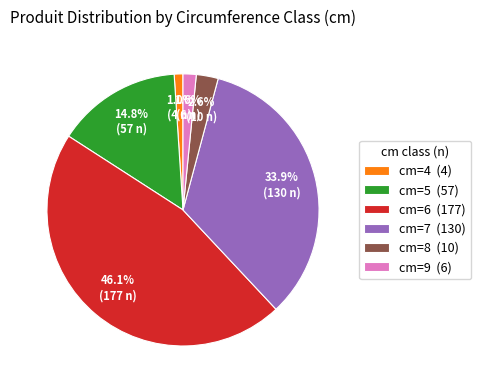

To the nearest percent, what is the difference between the largest and smallest slice percentages?

45%